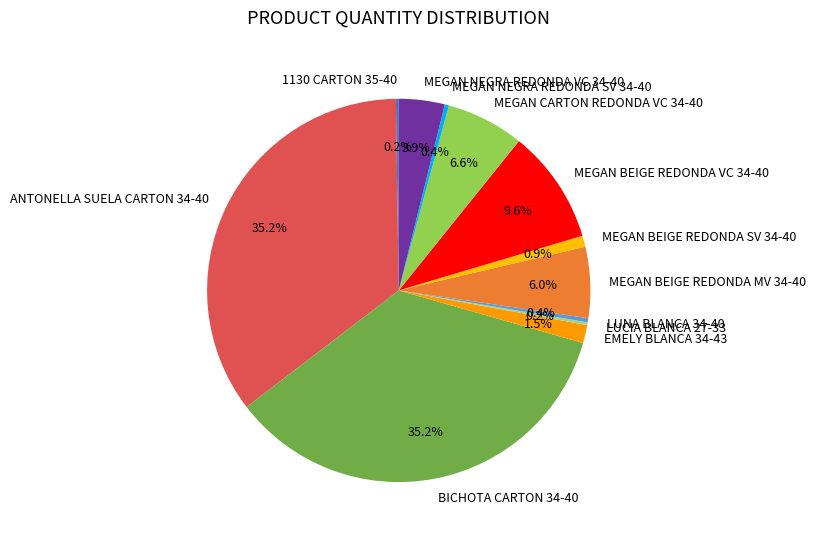

Is the sum of MEGAN NEGRA REDONDA SV 34-40 and ANTONELLA SUELA CARTON 34-40 greater than half?

No